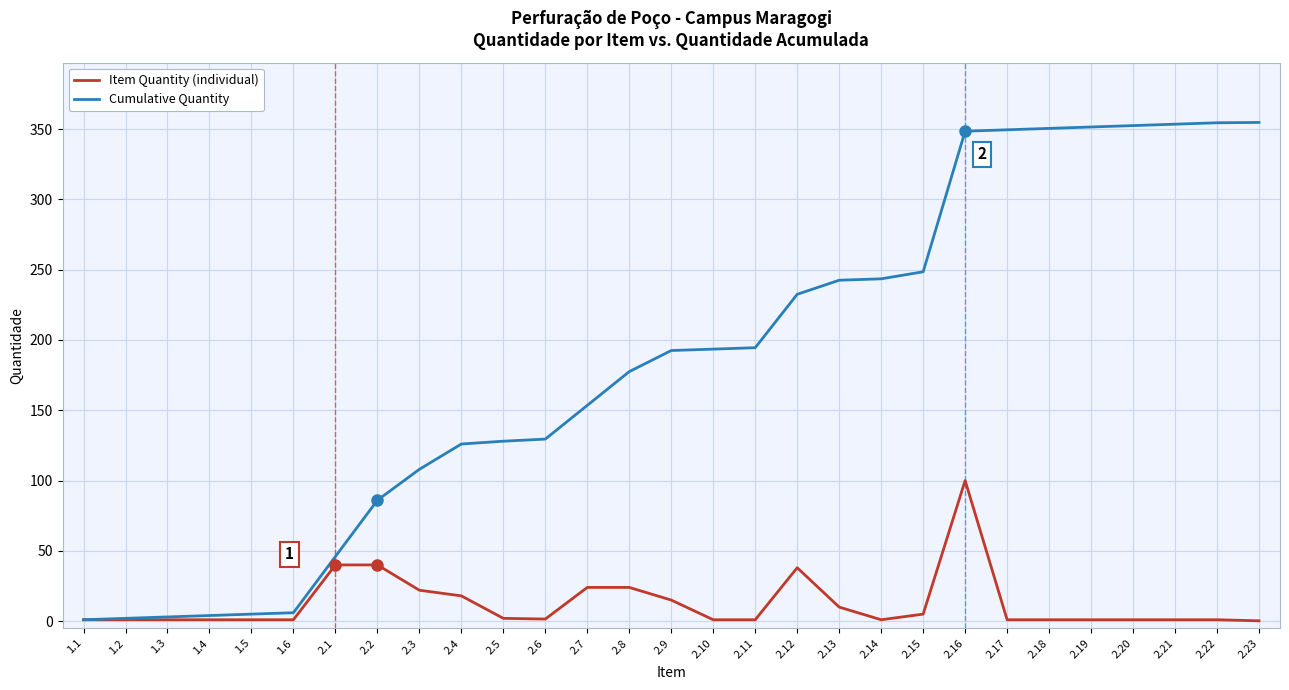

Which series has the widest spread of values?

Cumulative Quantity